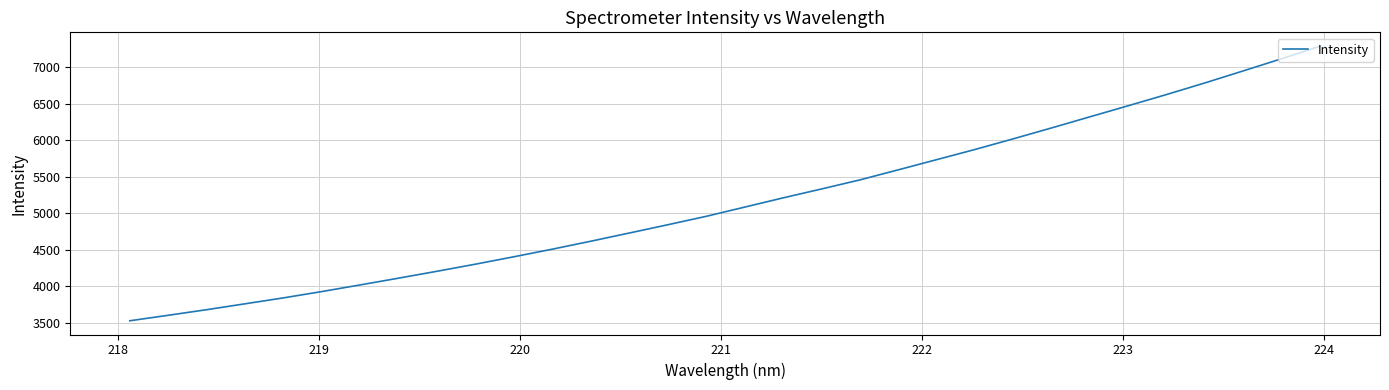

What is the smallest value displayed?

3528.1